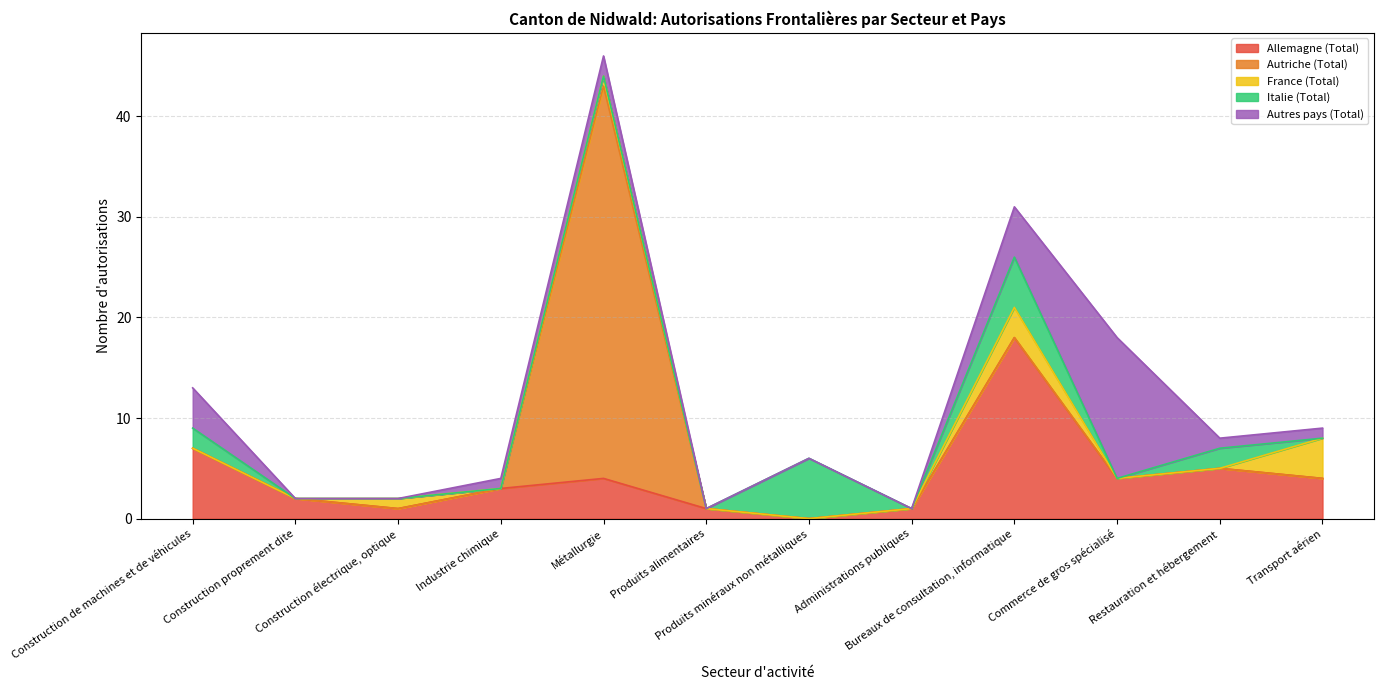

True or false: Autres pays (Total) and Allemagne (Total) intersect in this chart.

True